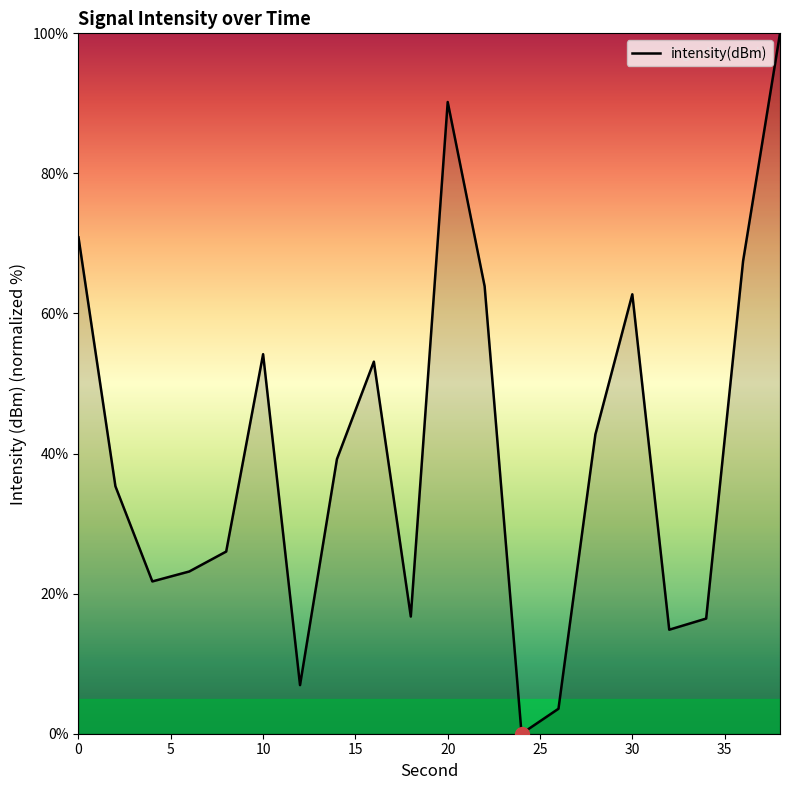

True or false: there are more than 0 points higher than both neighbors.

True